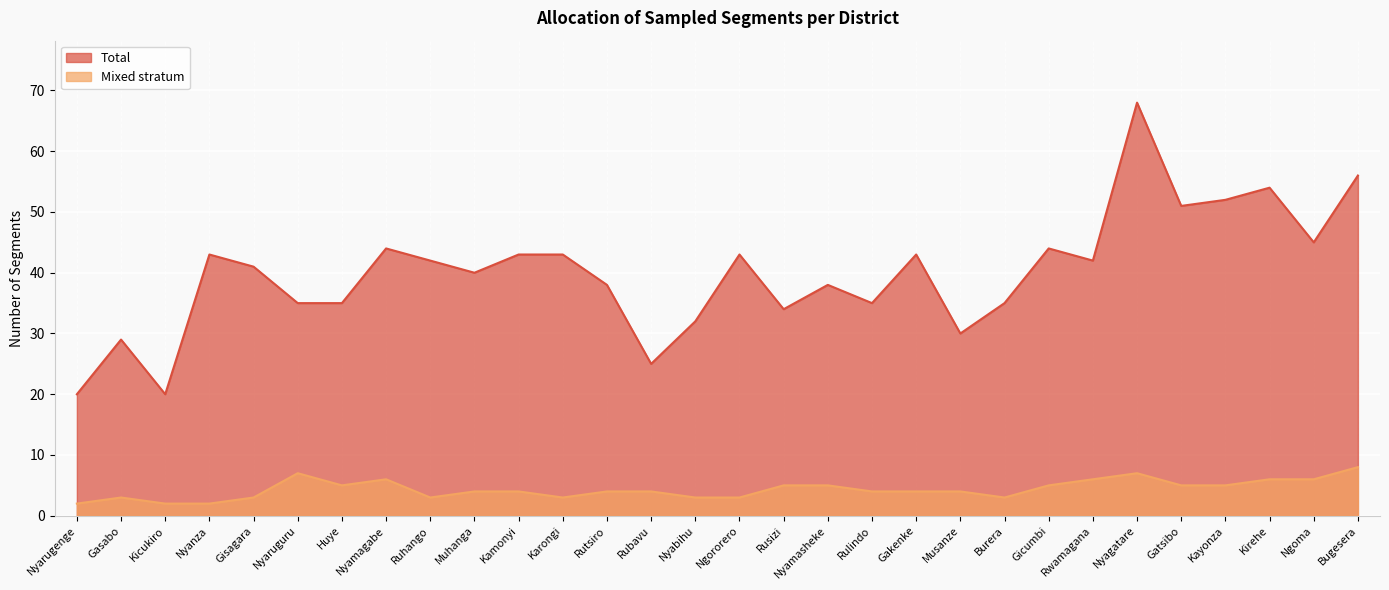

At which label does Total reach its peak?

Nyagatare